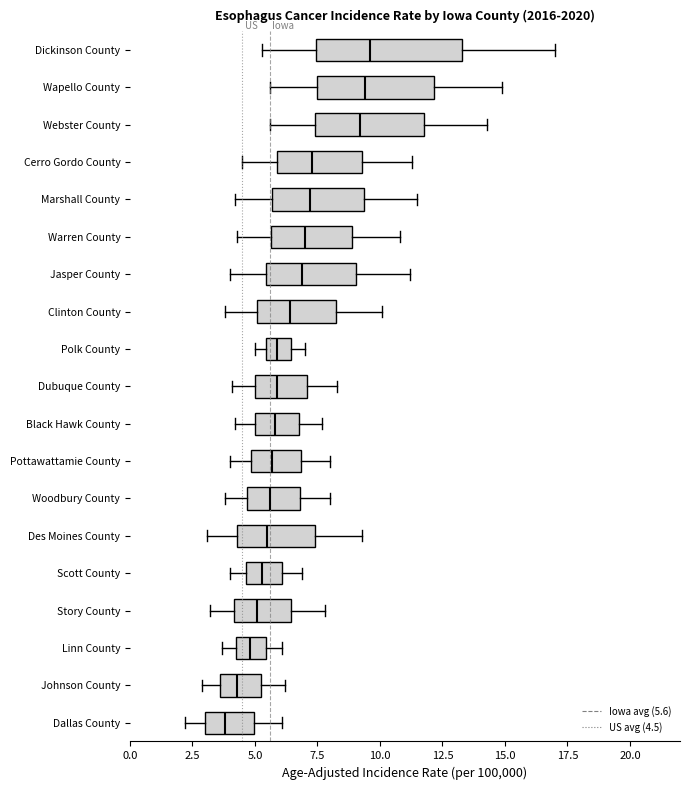

Reading bottom to top, read every box against the x-axis: the position of its median line, the range the box covers, and the ends of its whiskers. The values are not printed on the chart, so give them approximately, as read against the axis.

Dallas County: median 4.0, box 3.0 to 5.0, whiskers 2.0 to 6.0
Johnson County: median 4.5, box 3.5 to 5.5, whiskers 3.0 to 6.0
Linn County: median 5.0, box 4.5 to 5.5, whiskers 3.5 to 6.0
Story County: median 5.0, box 4.0 to 6.5, whiskers 3.0 to 8.0
Scott County: median 5.5, box 4.5 to 6.0, whiskers 4.0 to 7.0
Des Moines County: median 5.5, box 4.5 to 7.5, whiskers 3.0 to 9.5
Woodbury County: median 5.5, box 4.5 to 7.0, whiskers 4.0 to 8.0
Pottawattamie County: median 5.5, box 5.0 to 7.0, whiskers 4.0 to 8.0
Black Hawk County: median 6.0, box 5.0 to 7.0, whiskers 4.0 to 7.5
Dubuque County: median 6.0, box 5.0 to 7.0, whiskers 4.0 to 8.5
Polk County: median 6.0, box 5.5 to 6.5, whiskers 5.0 to 7.0
Clinton County: median 6.5, box 5.0 to 8.5, whiskers 4.0 to 10.0
Jasper County: median 7.0, box 5.5 to 9.0, whiskers 4.0 to 11.0
Warren County: median 7.0, box 5.5 to 9.0, whiskers 4.5 to 11.0
Marshall County: median 7.0, box 5.5 to 9.5, whiskers 4.0 to 11.5
Cerro Gordo County: median 7.5, box 6.0 to 9.5, whiskers 4.5 to 11.5
Webster County: median 9.0, box 7.5 to 12.0, whiskers 5.5 to 14.5
Wapello County: median 9.5, box 7.5 to 12.0, whiskers 5.5 to 15.0
Dickinson County: median 9.5, box 7.5 to 13.5, whiskers 5.5 to 17.0